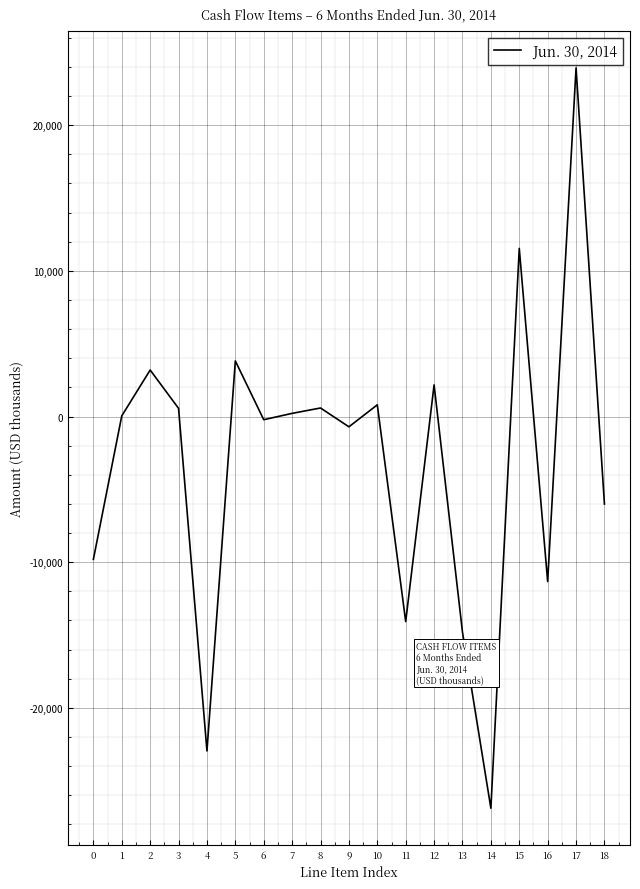

Is it true that the value at 5 is 1833?

False